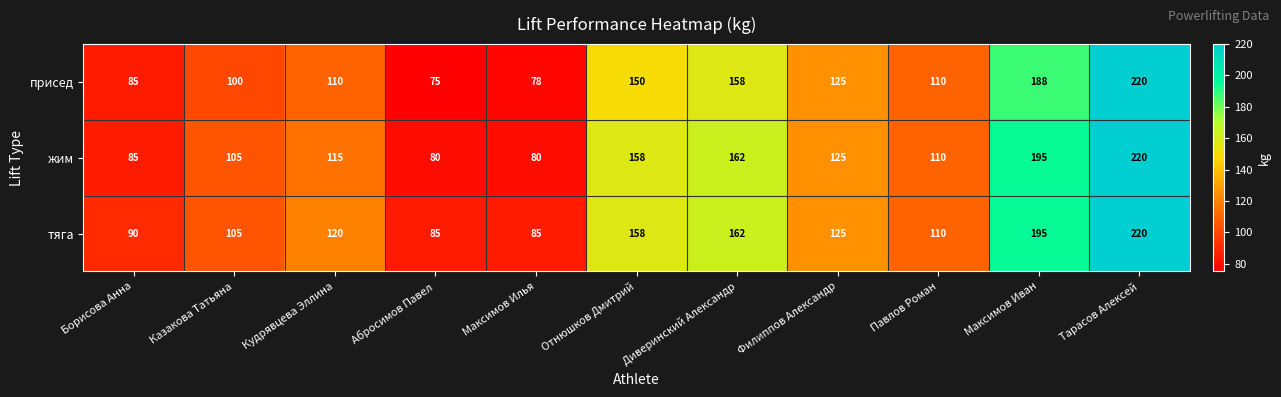

At which category is the sum across all series the highest?

Тарасов Алексей